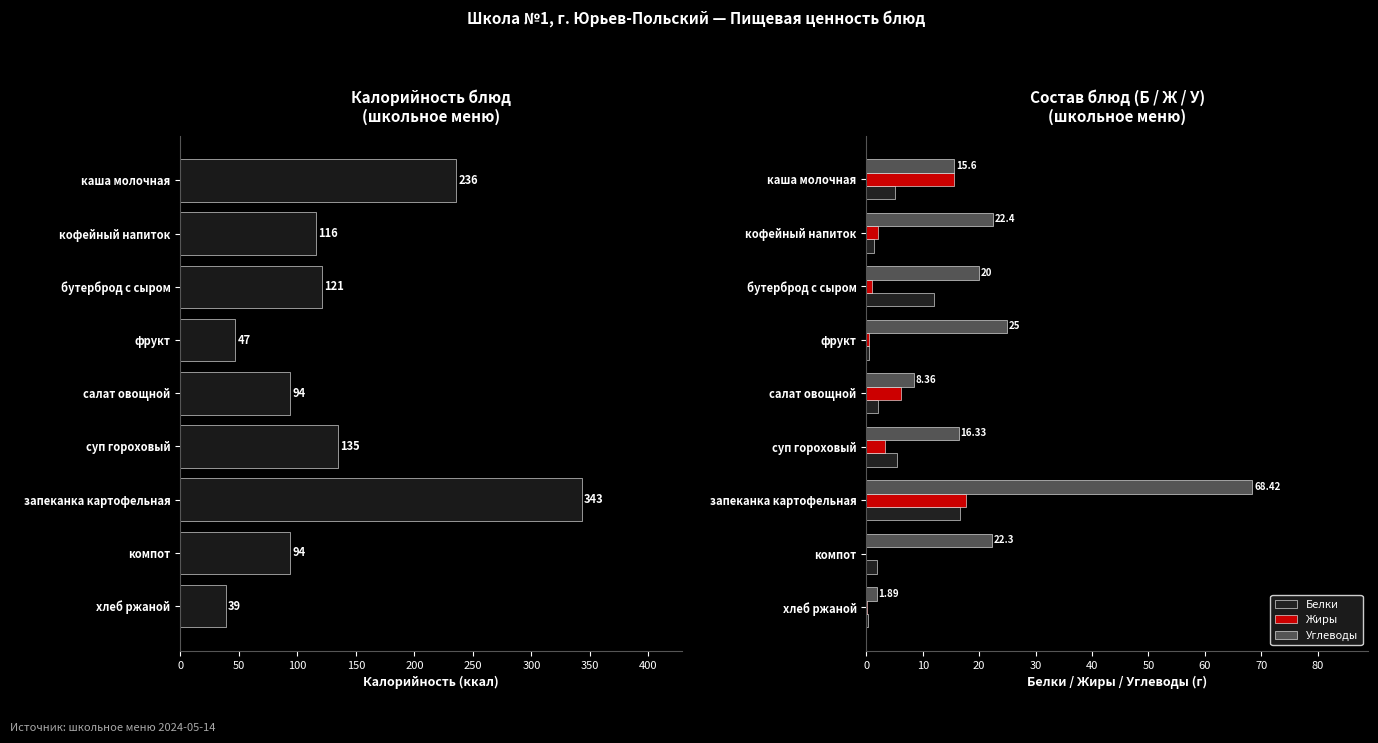

How many values in the Углеводы series exceed 20?

4